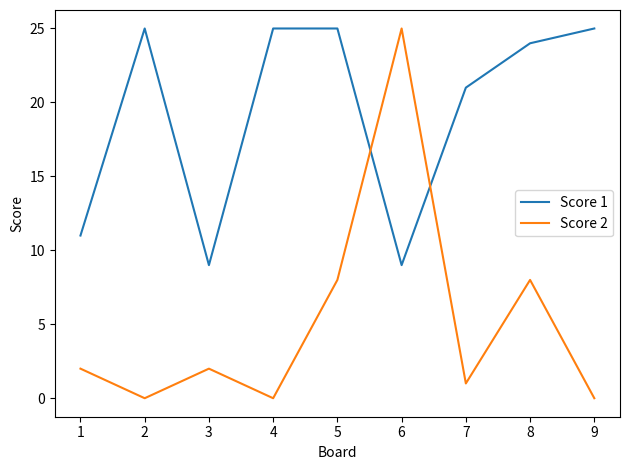

Where is Score 1 nearest to the value 17?

7